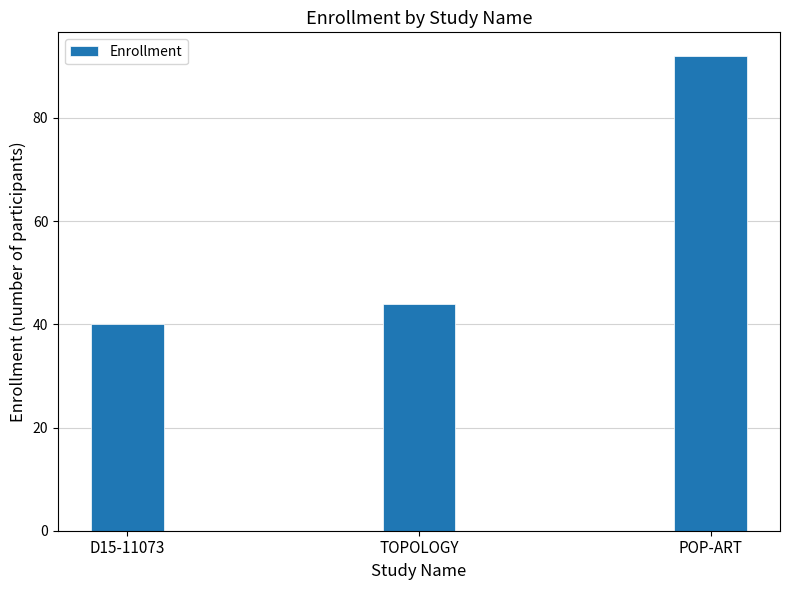

Reading left to right, list all the values displayed in this chart.

D15-11073=40	TOPOLOGY=44	POP-ART=92